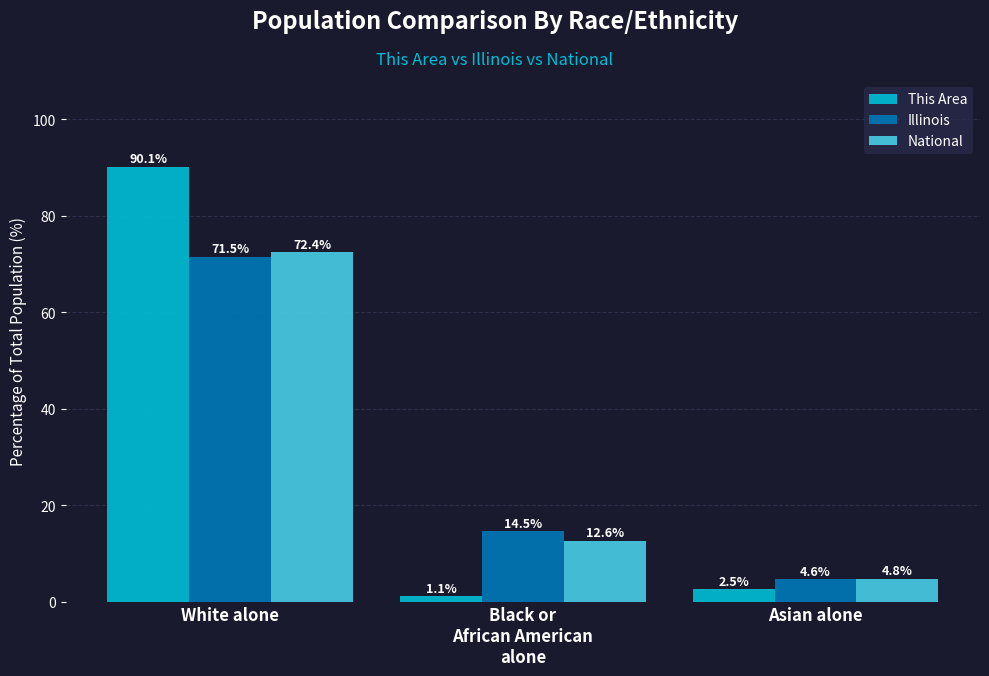

How many bars are there in each group?

3